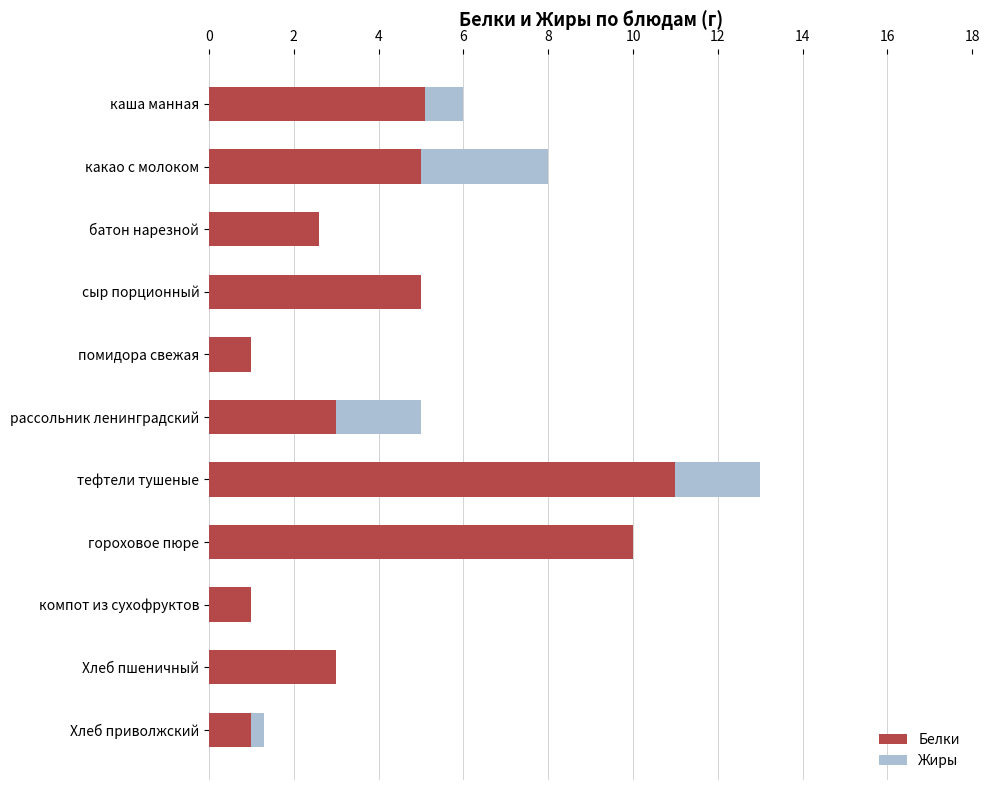

Does the chart contain stacked bars?

No